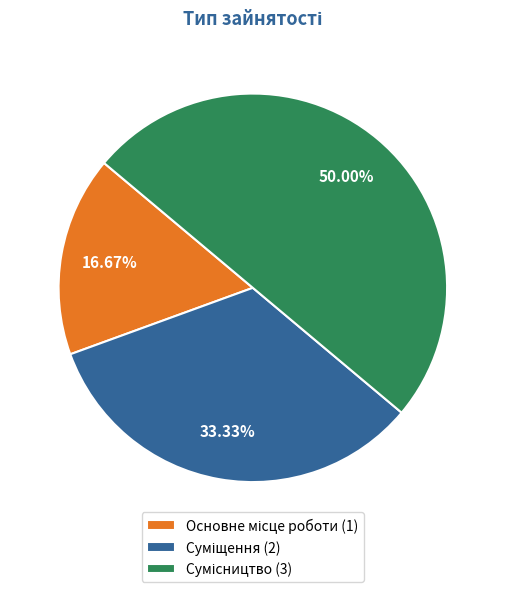

To the nearest percent, what portion does Основне місце роботи represent?

17%